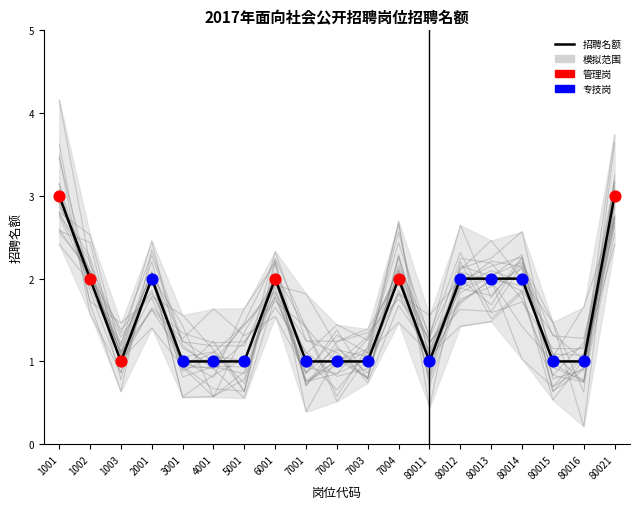

What is the change in value from 4001 to 7004?

+1